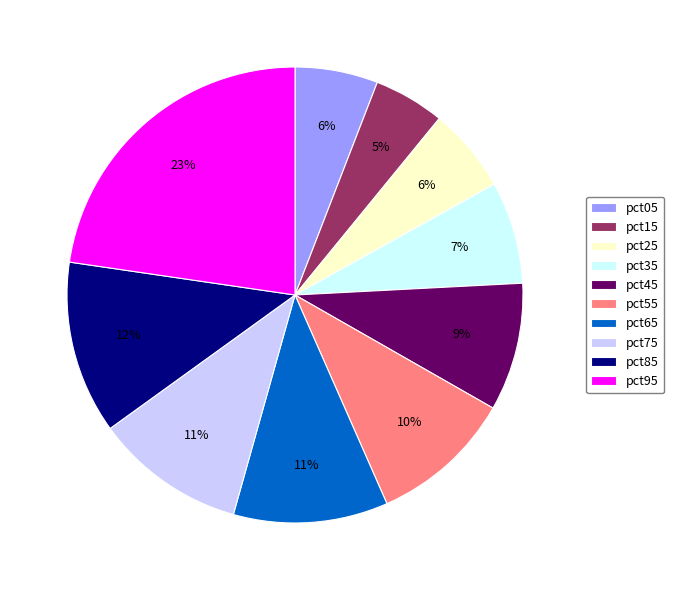

To the nearest percent, what percentage of the pie is pct45?

9%